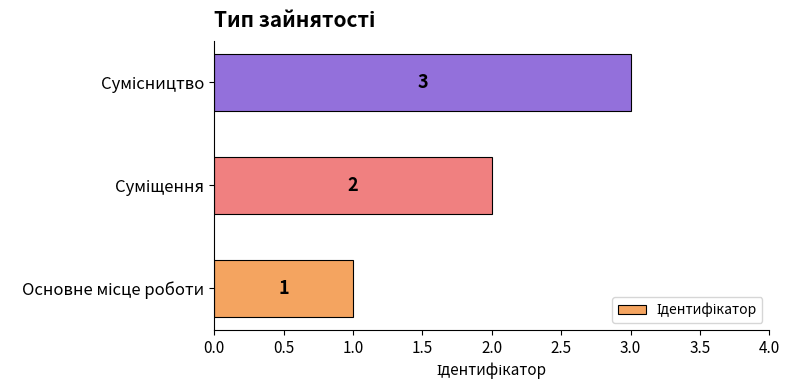

How many values are between 1 and 3?

3